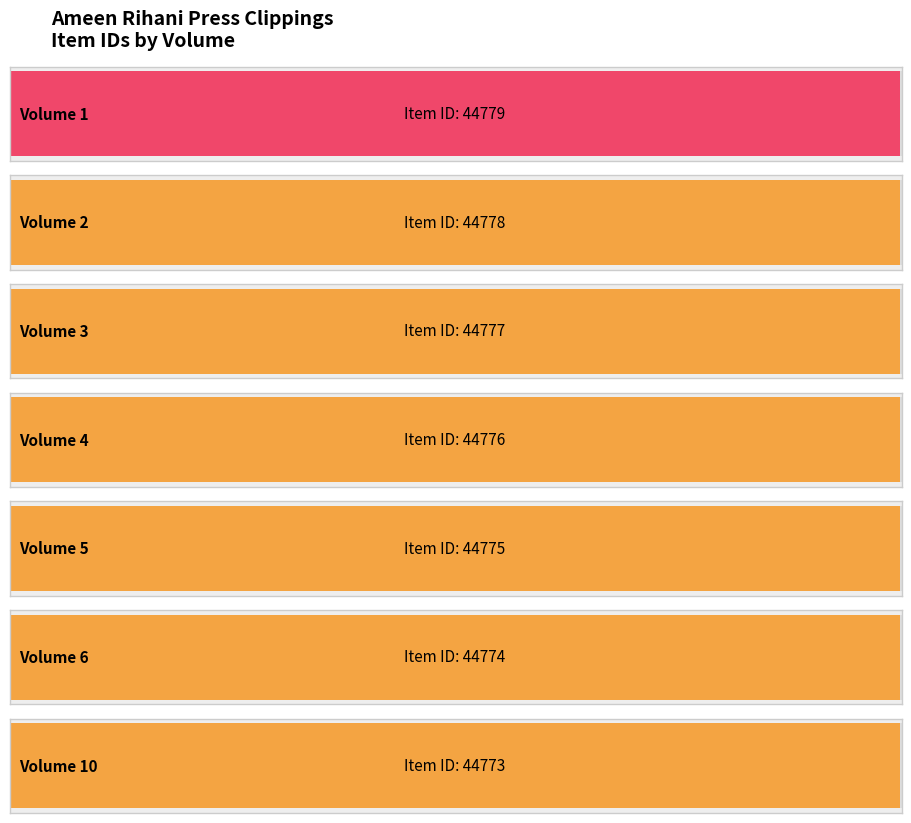

What is the value of the 5th bar from the left?

44775